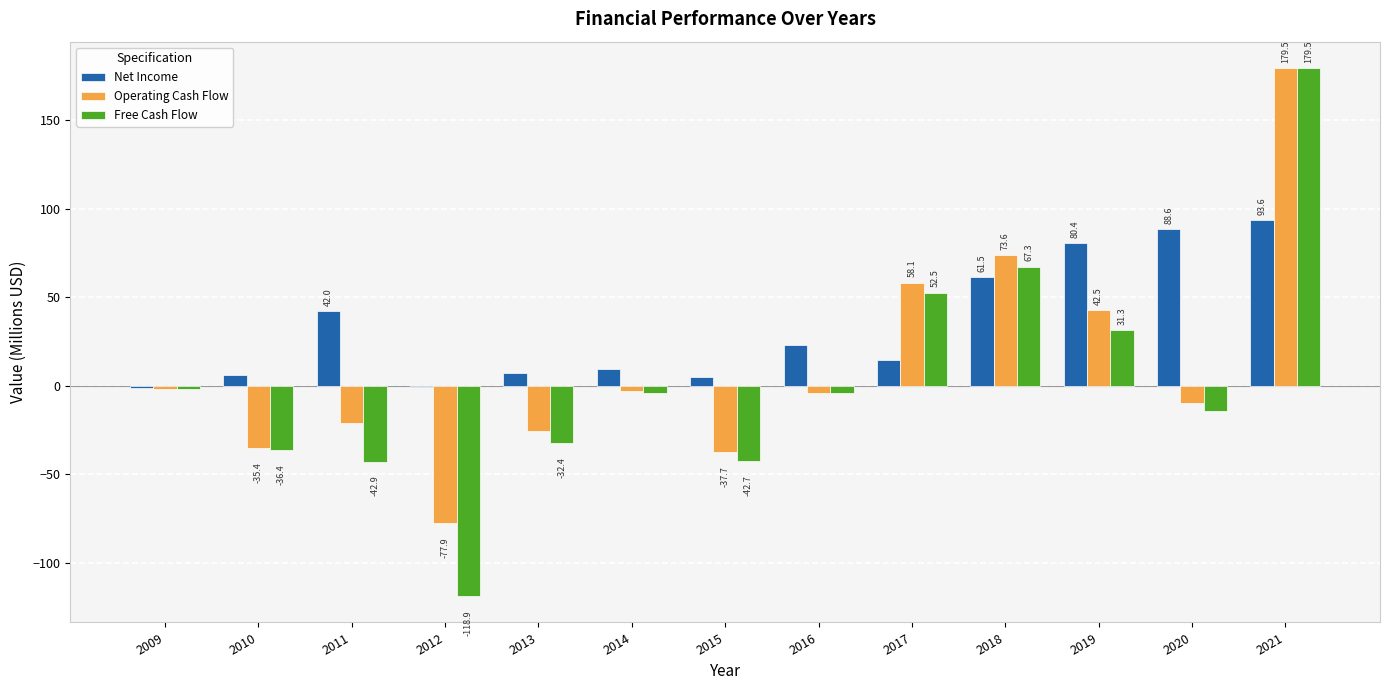

At which category is the sum across all series the highest?

2021